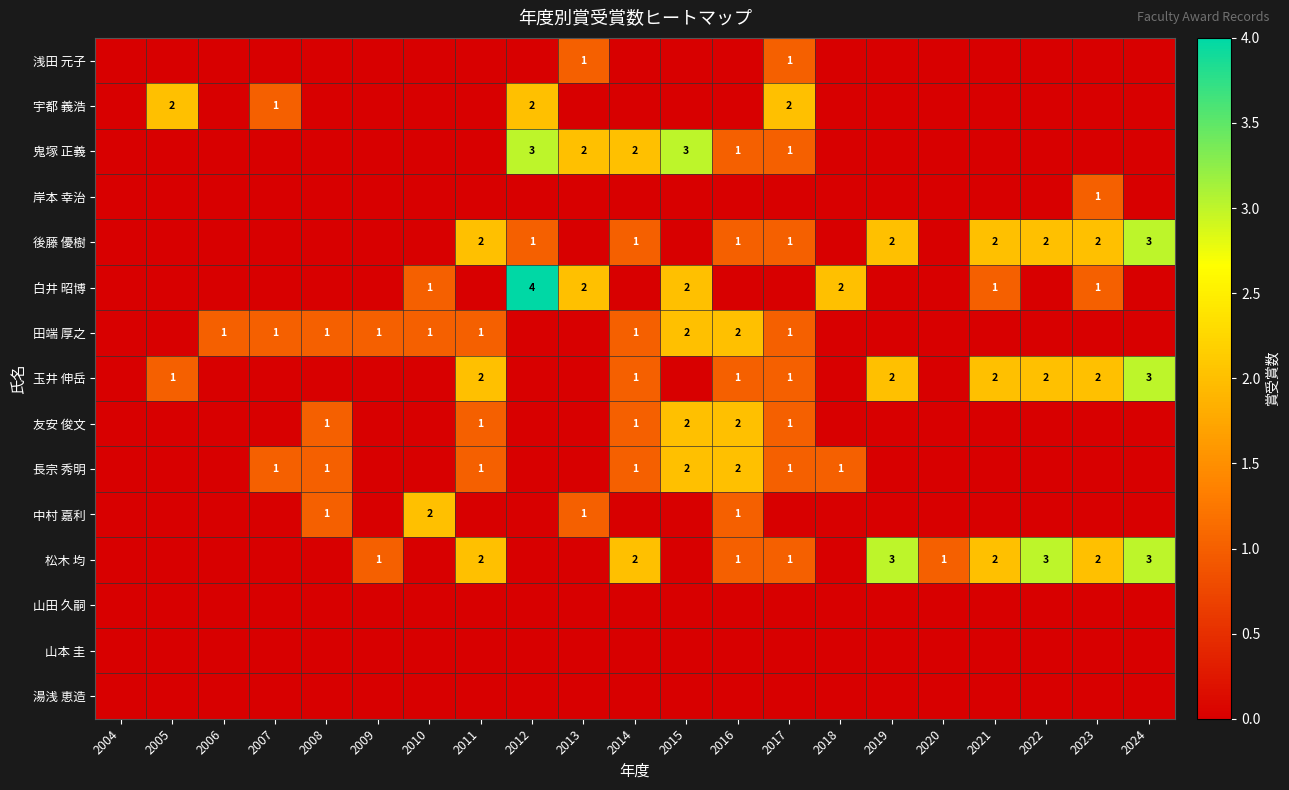

Is the value of 浅田 元子 at 2013 greater than the value of 岸本 幸治 at 2011?

Yes